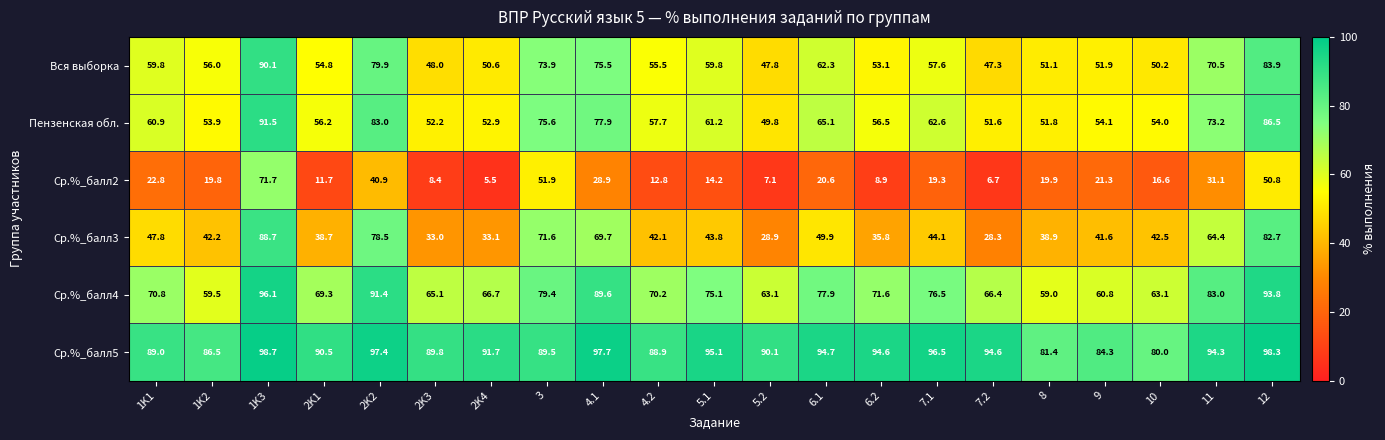

At 7.1, list the series in order from largest to smallest.

Ср.%_балл5, Ср.%_балл4, Пензенская обл., Вся выборка, Ср.%_балл3, Ср.%_балл2